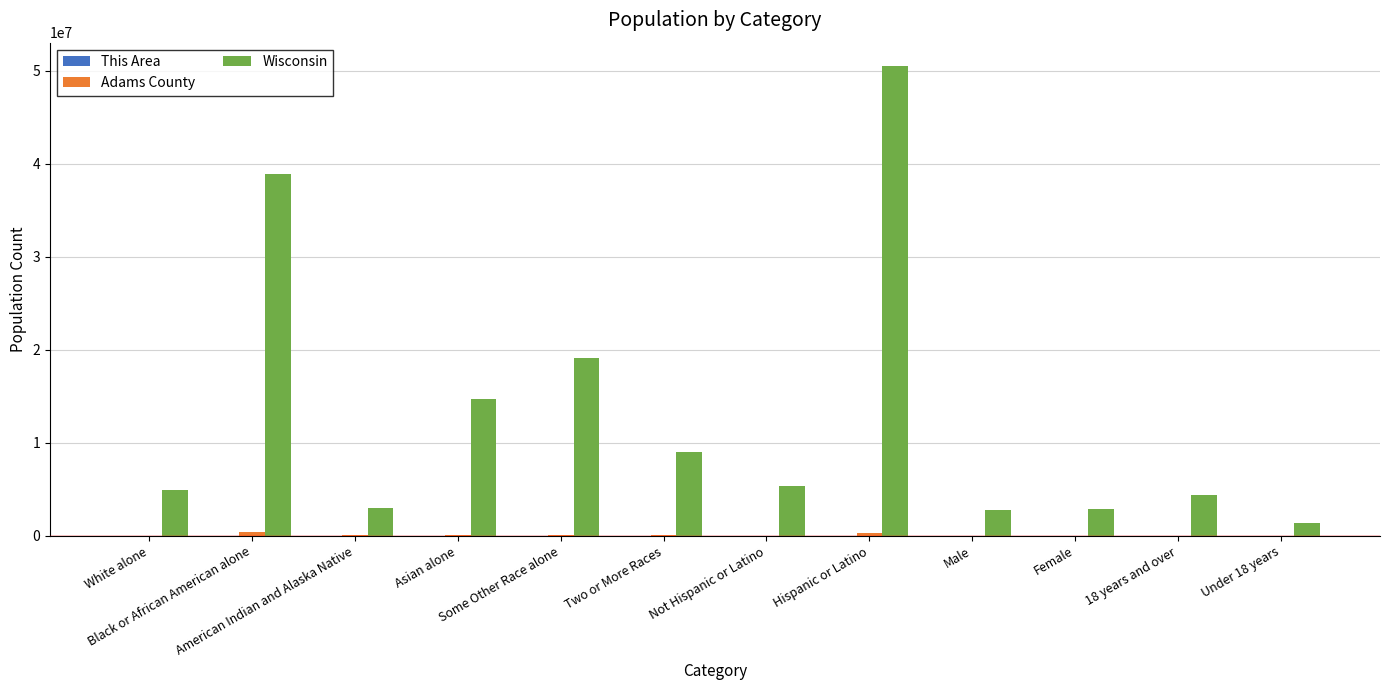

What is the greatest value displayed?

50477594